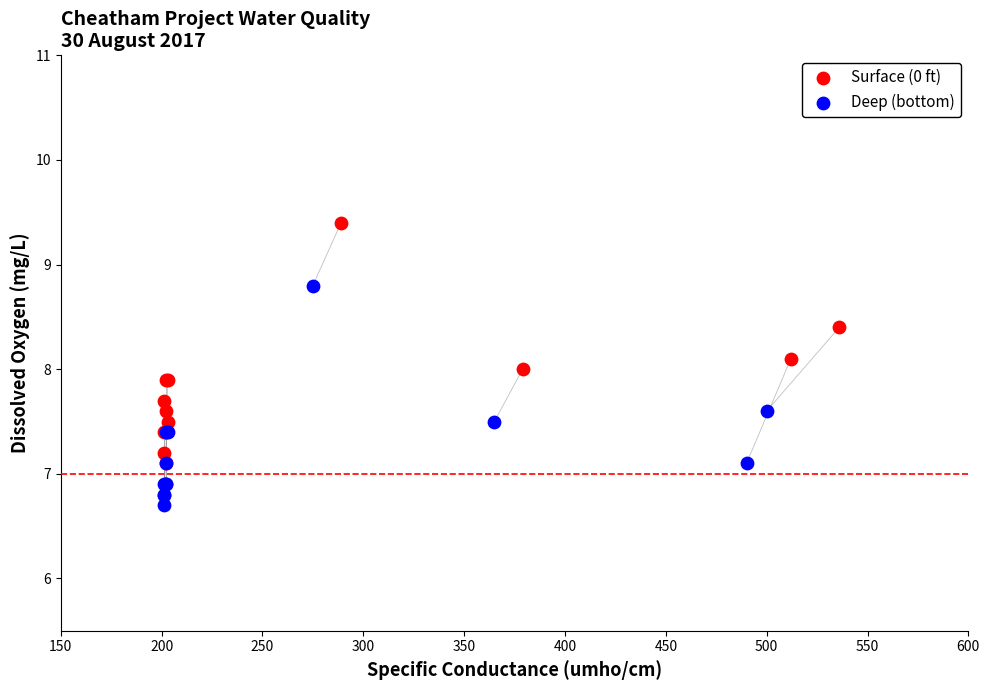

Which series has the widest spread of Y values?

Surface (0 ft)